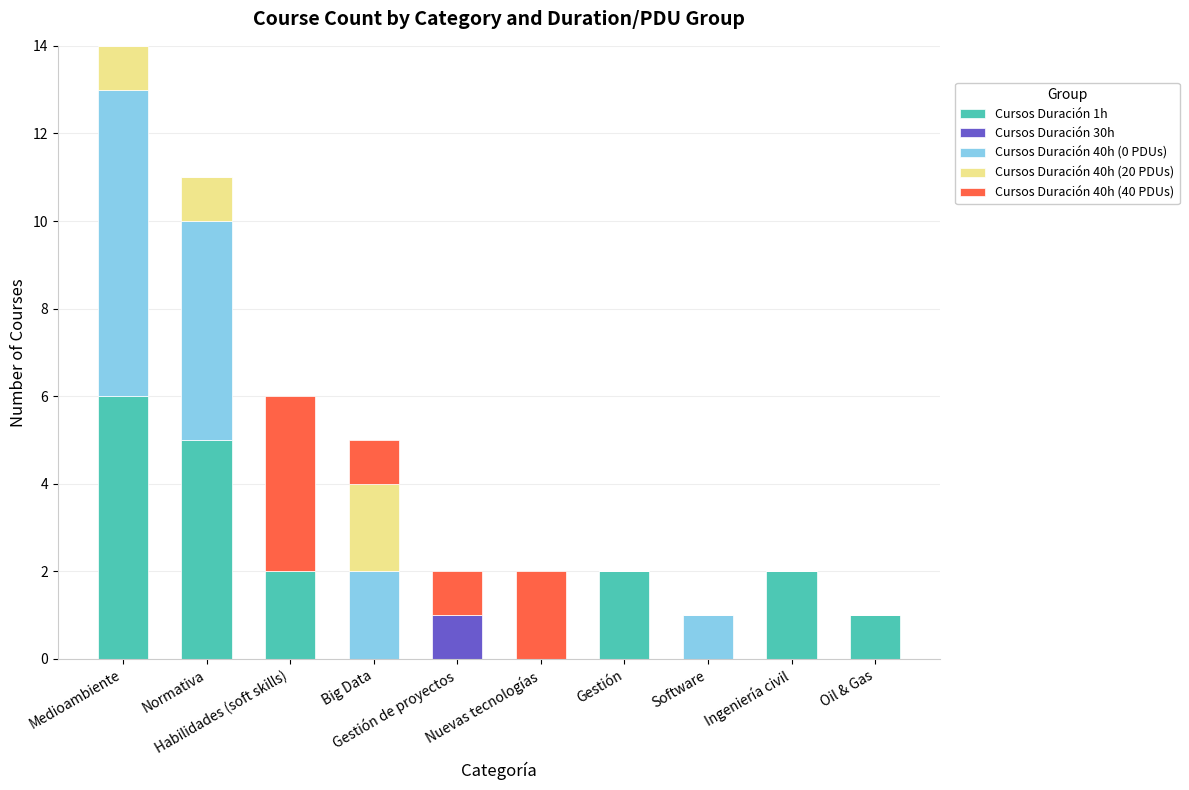

What is the difference between the maximum and second lowest values in the Cursos Duración 40h (0 PDUs) series?

7